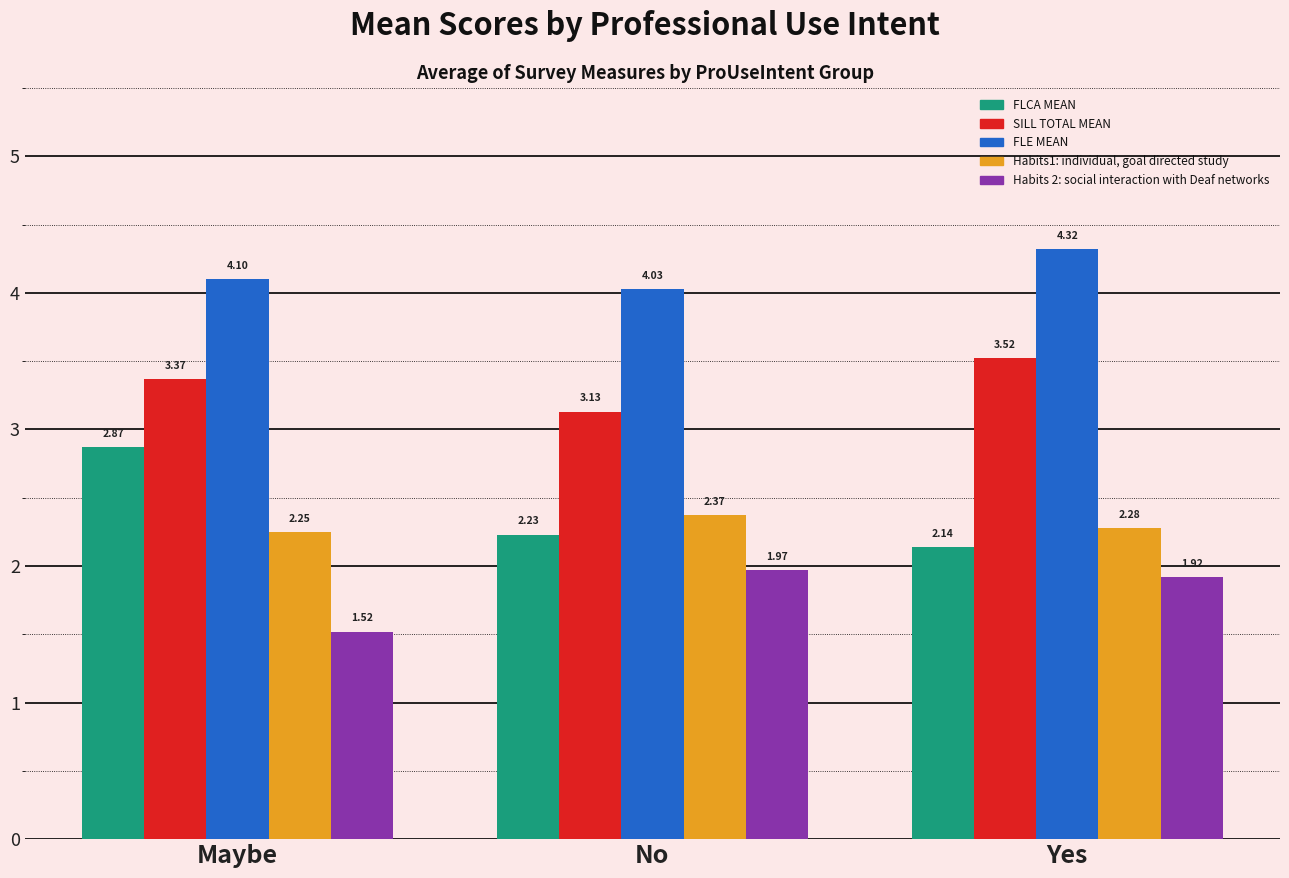

Where is FLE MEAN nearest to the value 4?

No